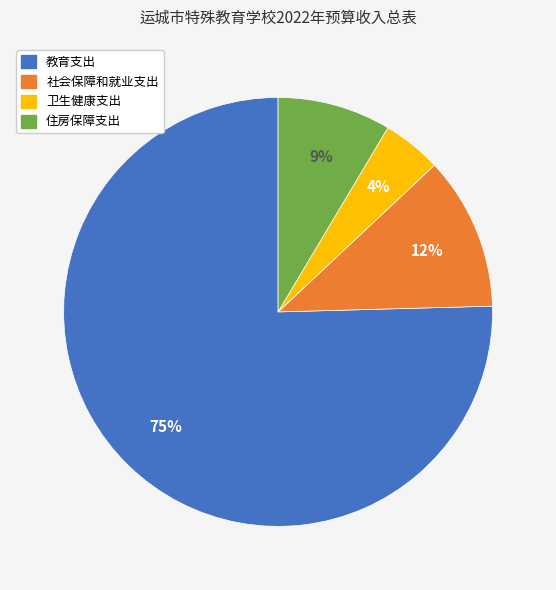

Combined, do 社会保障和就业支出 and 教育支出 account for over 50%?

Yes